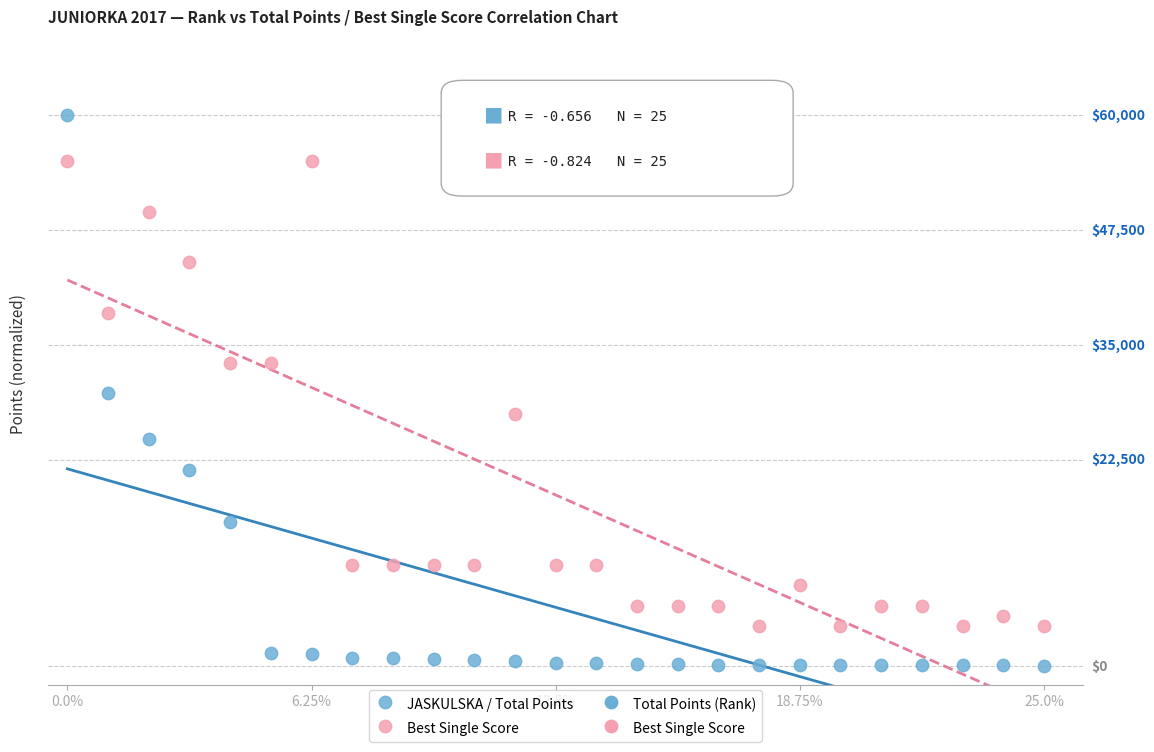

Which series contains the lowest Y value?

JASKULSKA / Total Points